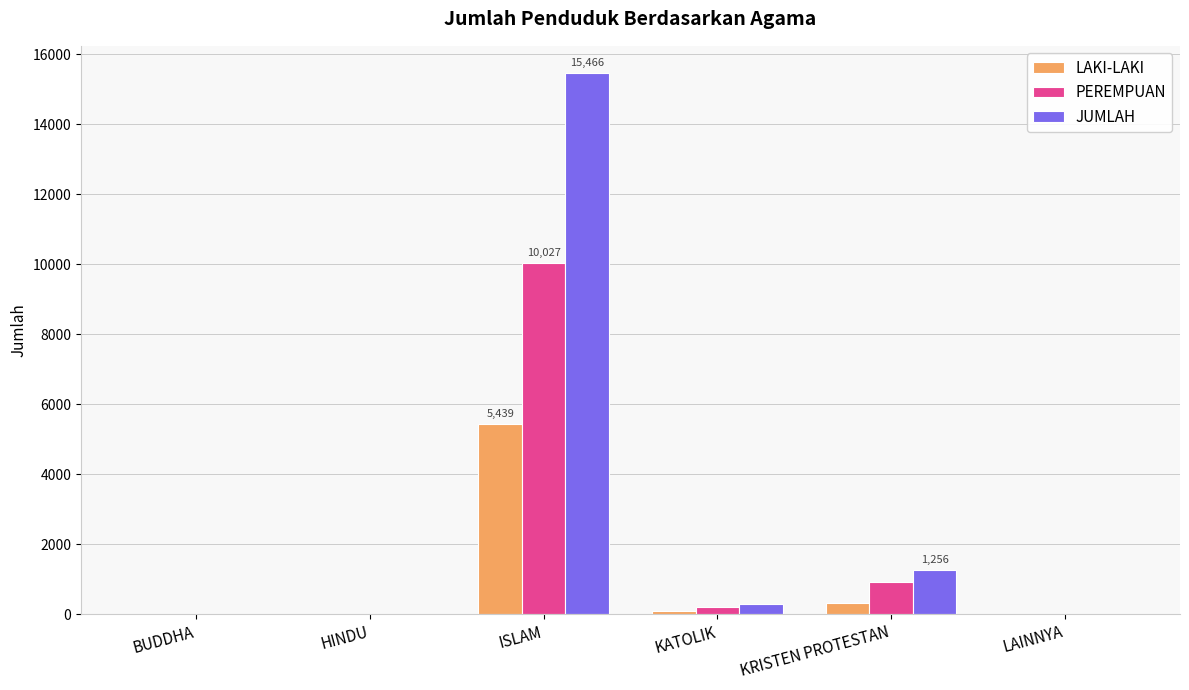

What is the approximate value of PEREMPUAN at ISLAM, to the nearest 10?

10030